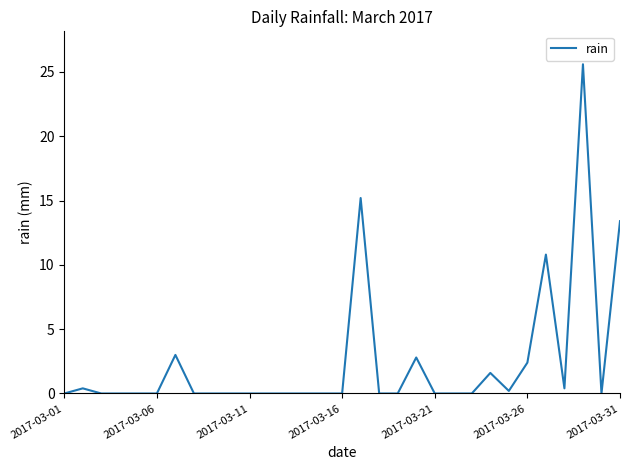

What is the difference between the maximum and minimum values?

25.6